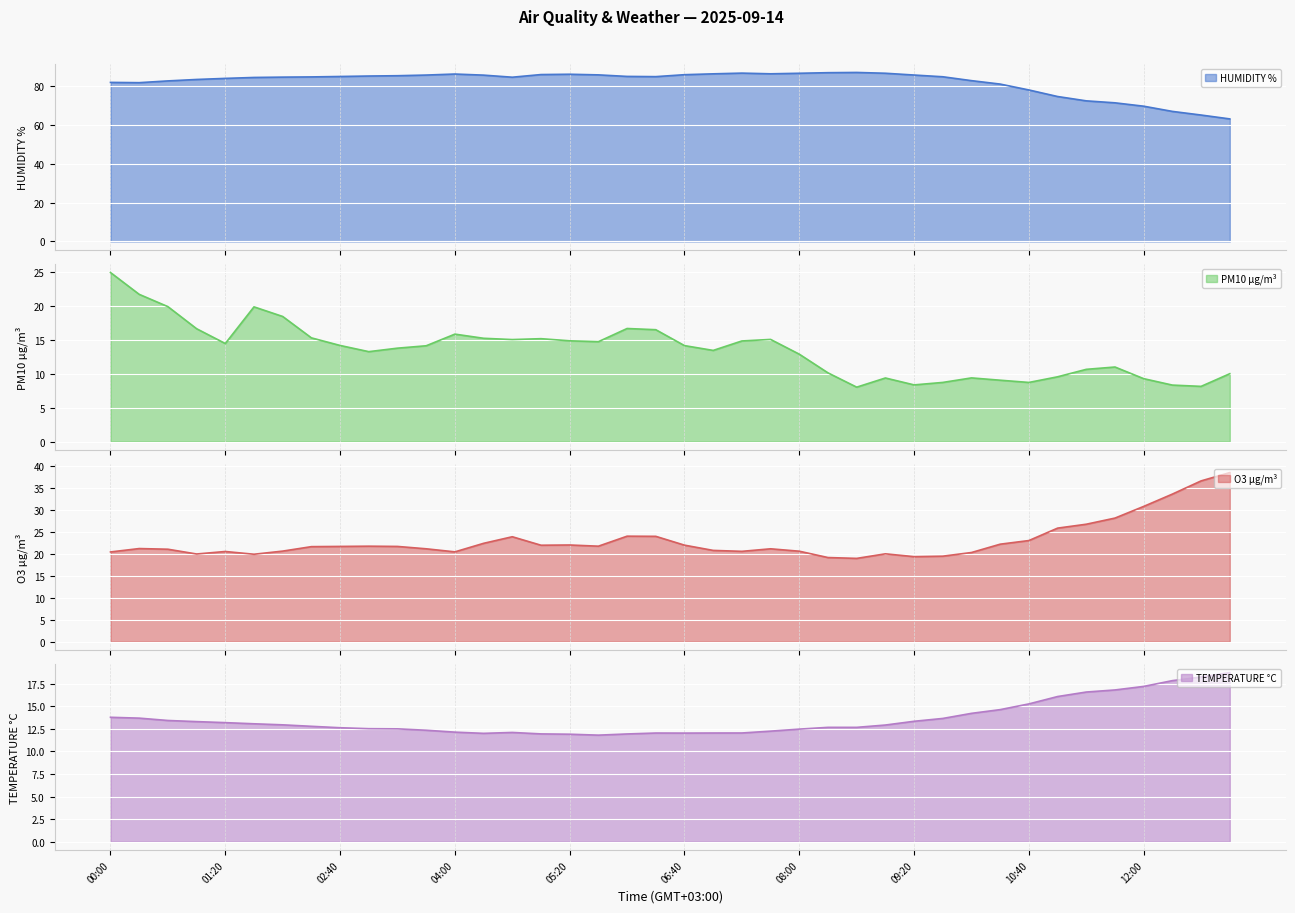

At how many categories does at least one series exceed 32?

40